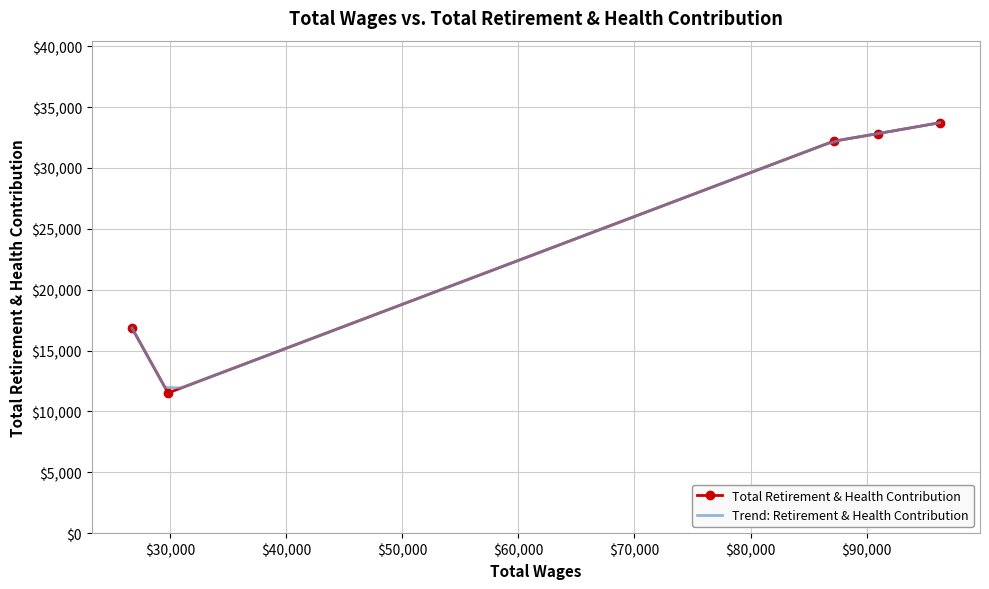

What is the value of the Total Retirement & Health Contribution point at the 1st from the left?

16845